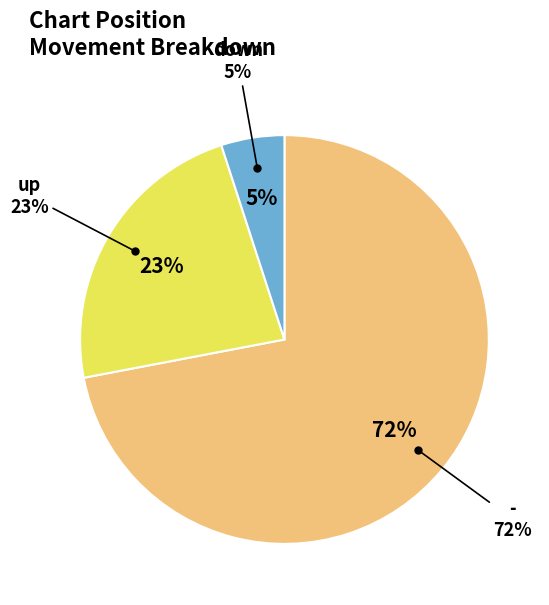

To the nearest percent, what is the average slice percentage?

33%